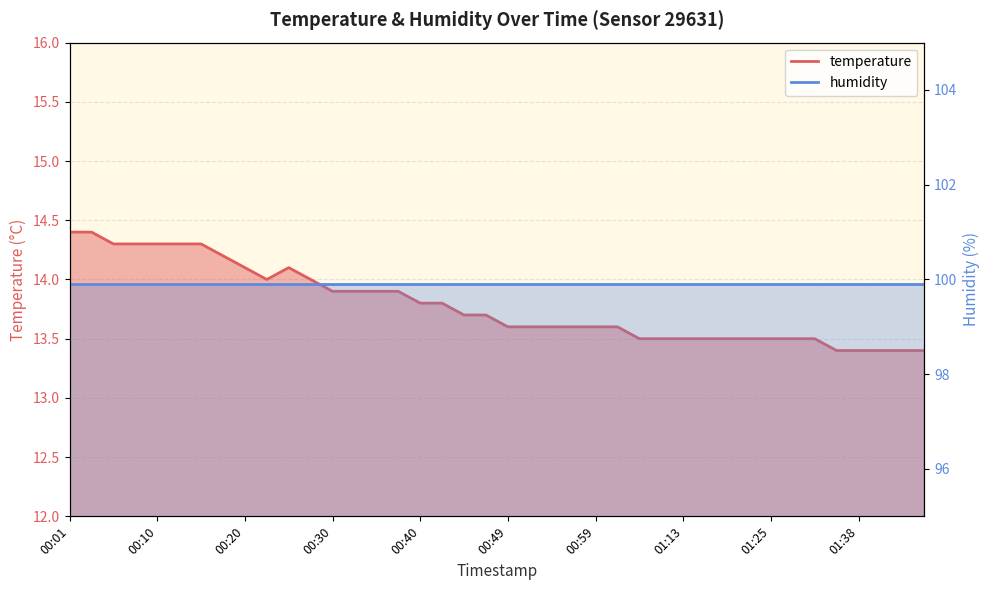

Does the chart display data point markers on the line(s)?

No